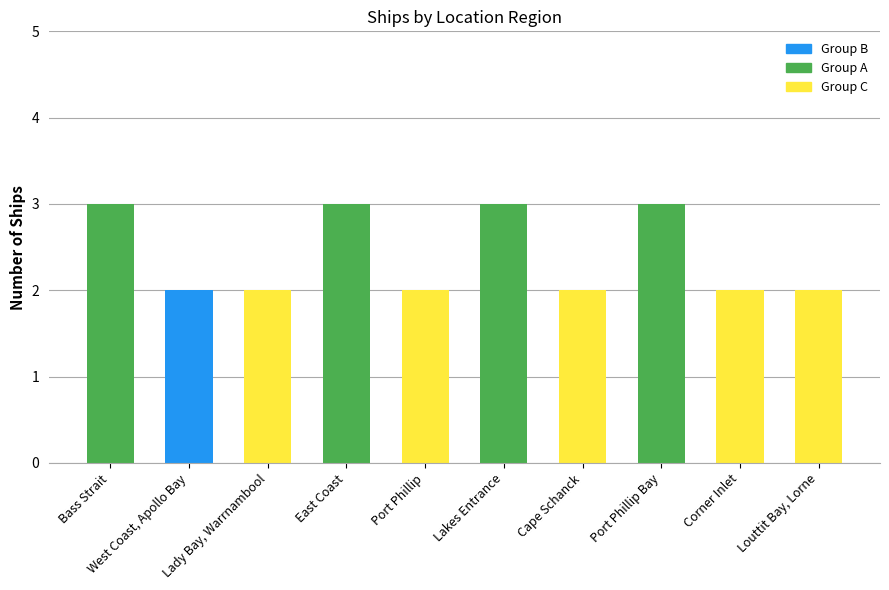

Reading left to right, extract all data points from this chart.

Bass Strait=3	West Coast, Apollo Bay=2	Lady Bay, Warrnambool=2	East Coast=3	Port Phillip=2	Lakes Entrance=3	Cape Schanck=2	Port Phillip Bay=3	Corner Inlet=2	Louttit Bay, Lorne=2